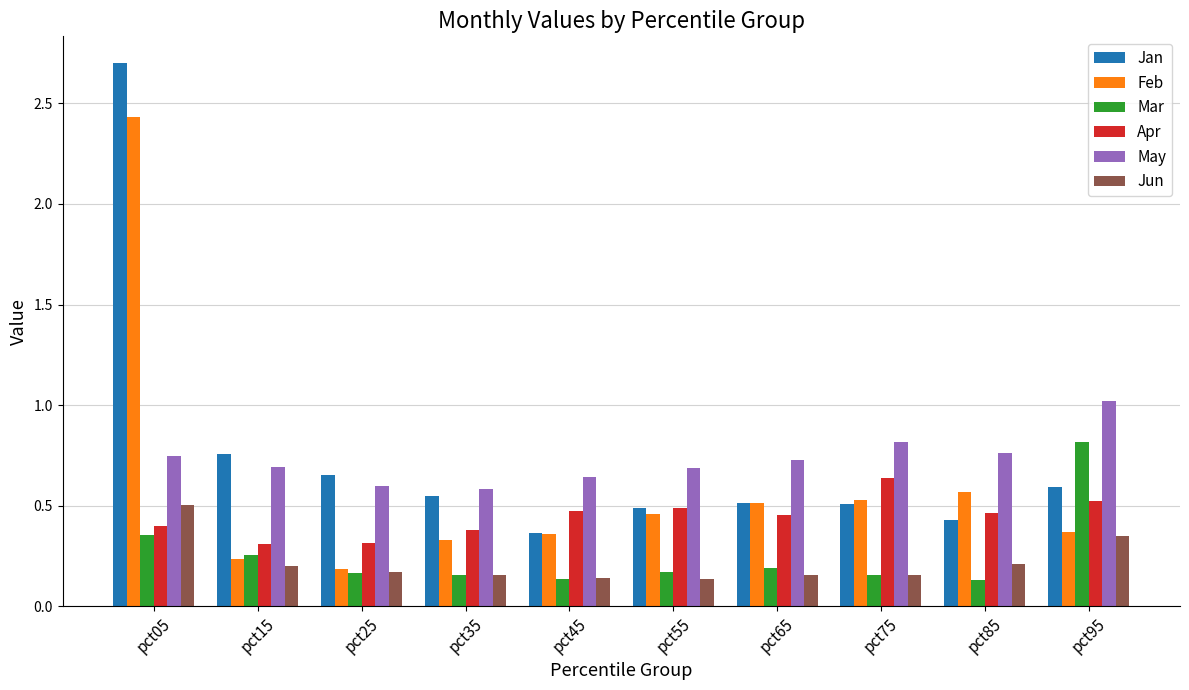

Between pct25 and pct95, which series saw the biggest shift?

Mar